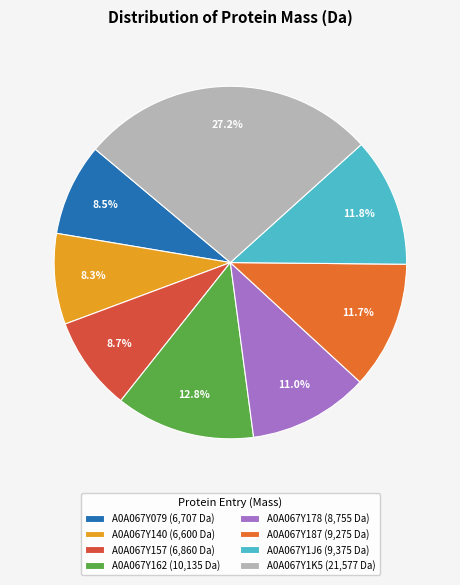

Combined, what portion of the pie is A0A067Y1J6 and A0A067Y187?

23.5%